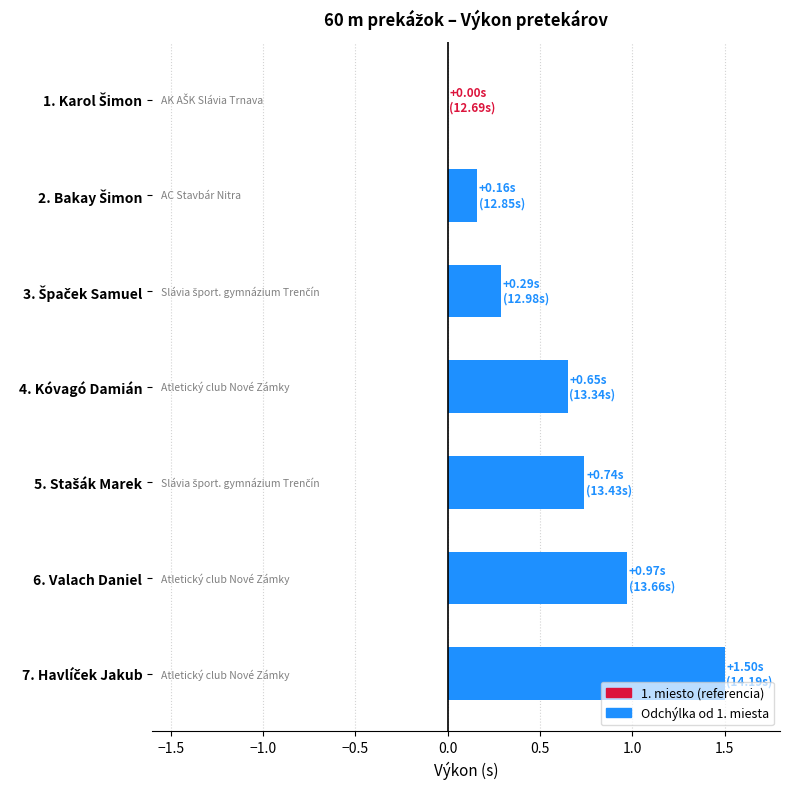

How many data points does each series have?

7